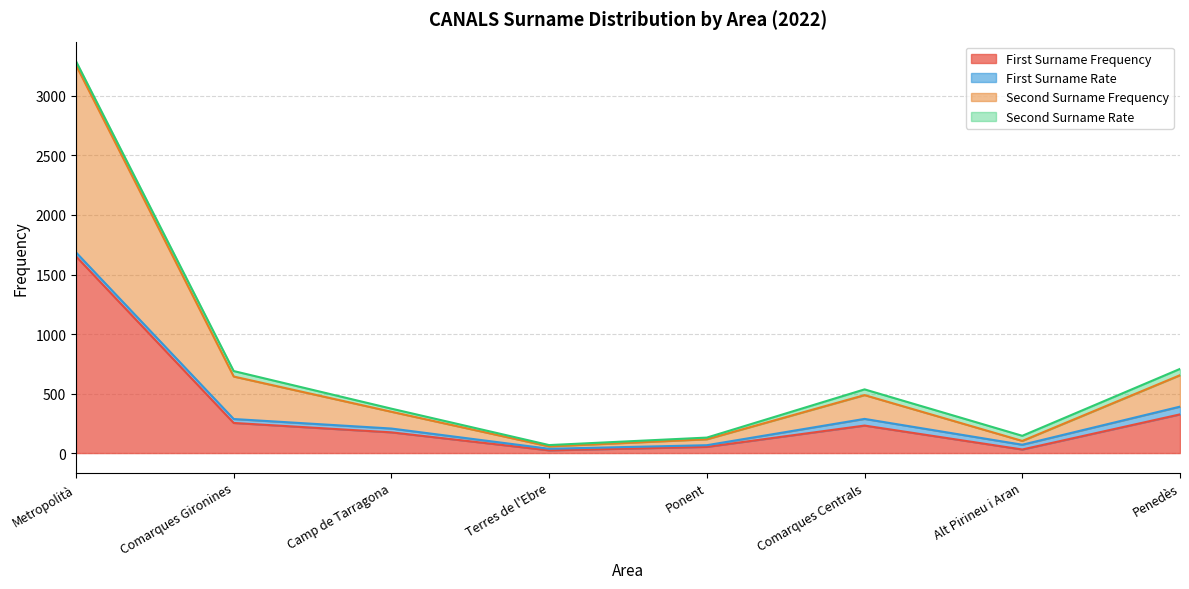

What is the average value of the First Surname Frequency series?

343